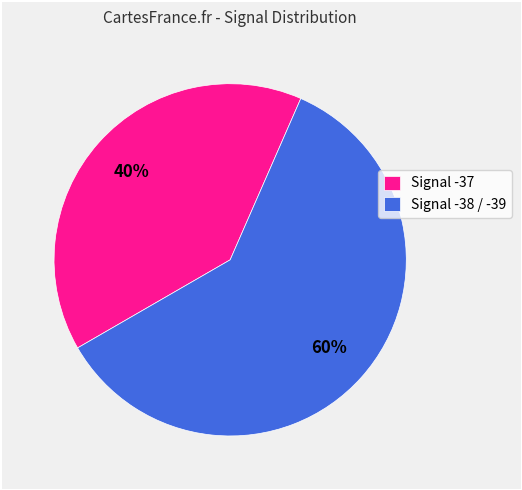

Between Signal -37 and Signal -38 / -39, which is larger?

Signal -38 / -39